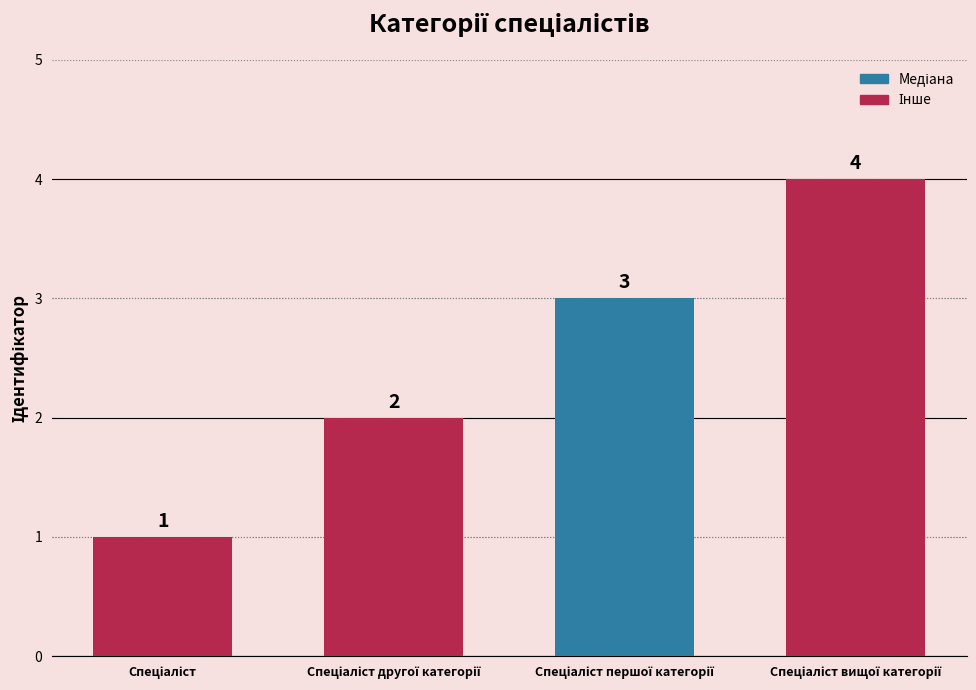

What is the maximum value shown in the chart?

4